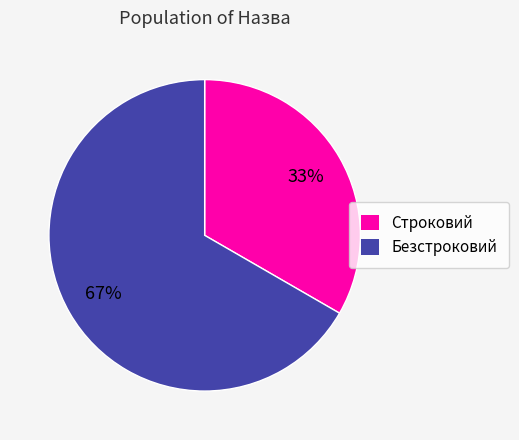

To the nearest percent, what is the combined percentage of Строковий and Безстроковий?

100%